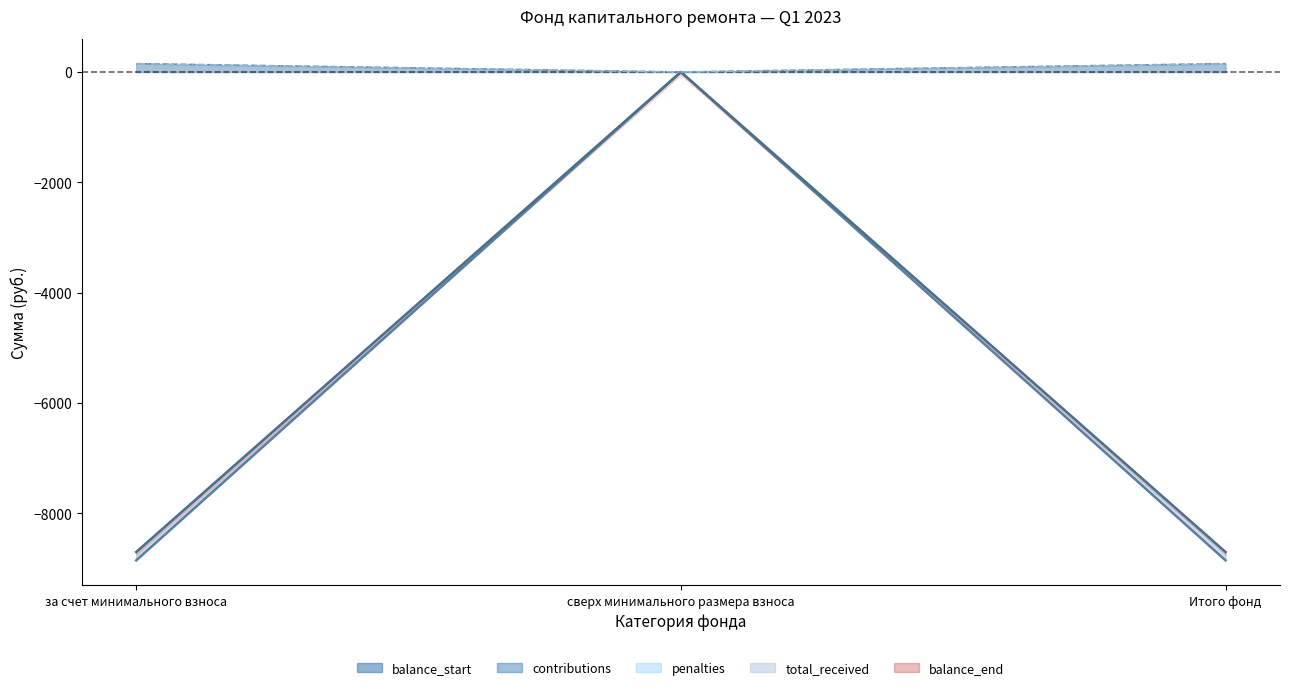

What is the average value of the contributions series?

-5802.2